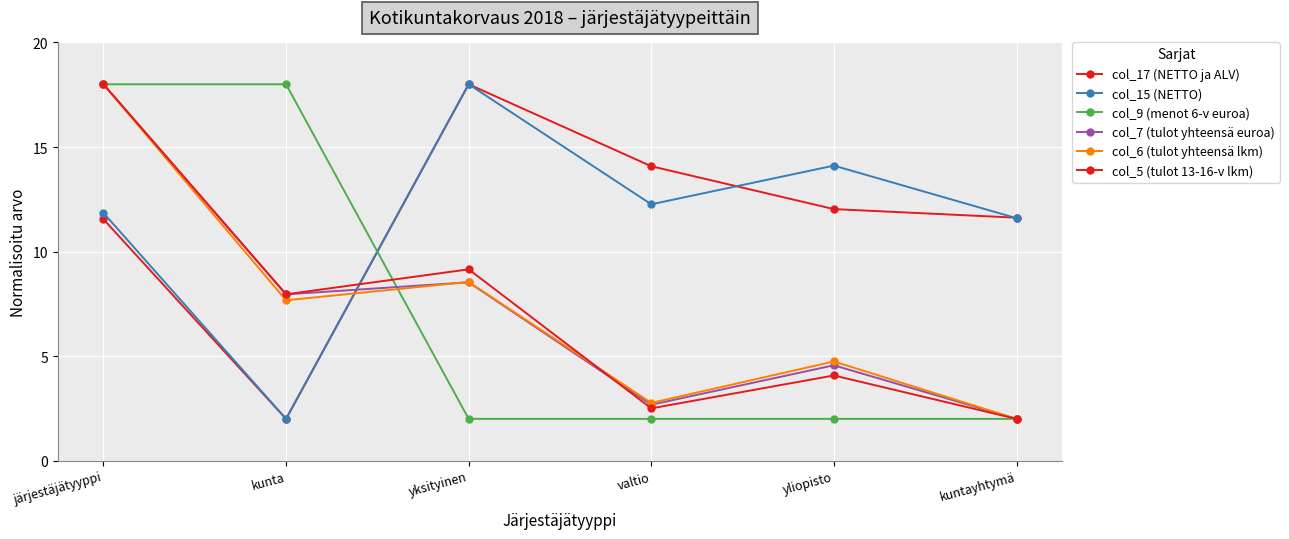

True or false: col_15 (NETTO) and col_7 (tulot yhteensä euroa) cross at least once.

True